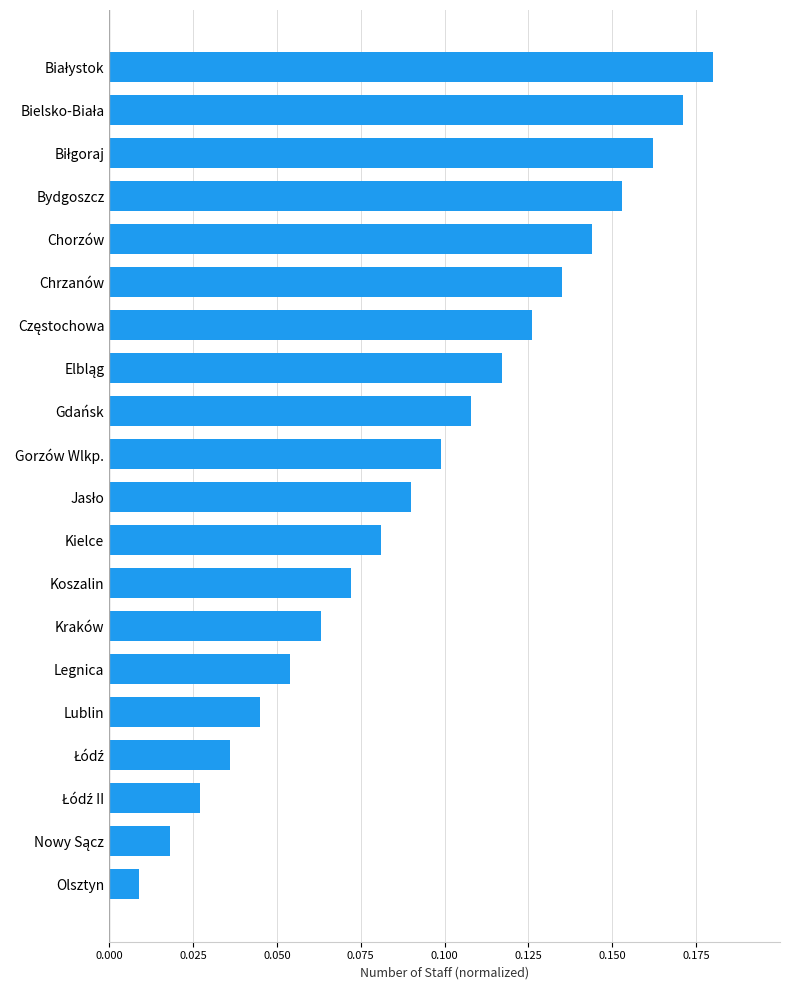

At which label is the value closest to 0?

Olsztyn